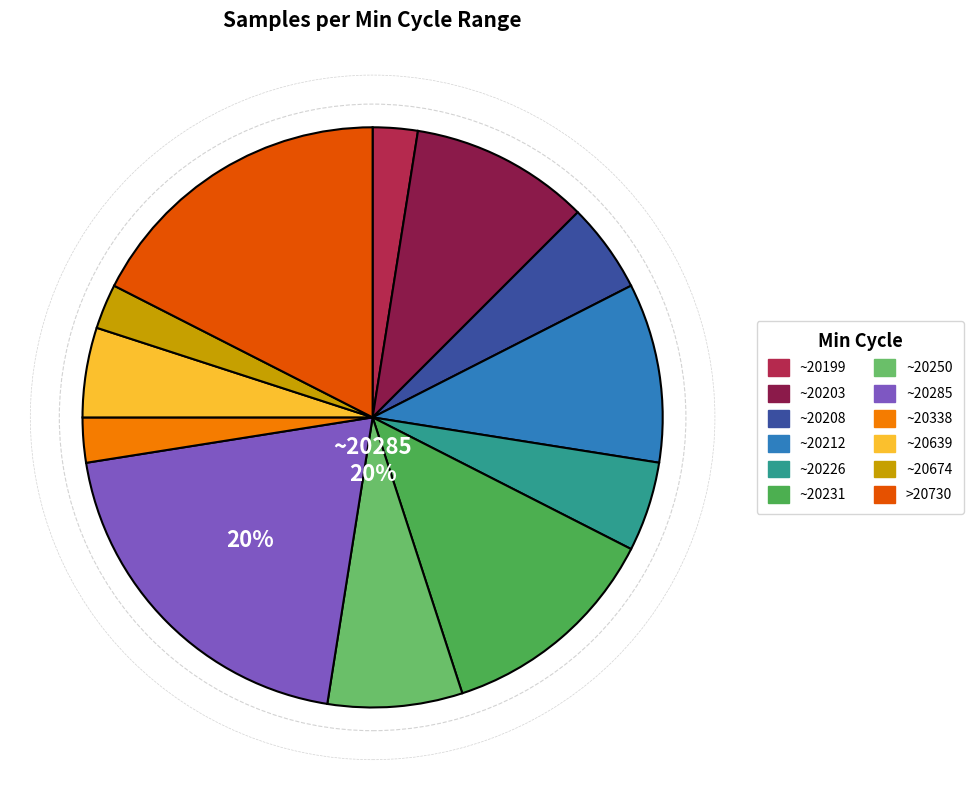

Is there a majority slice in this chart?

No